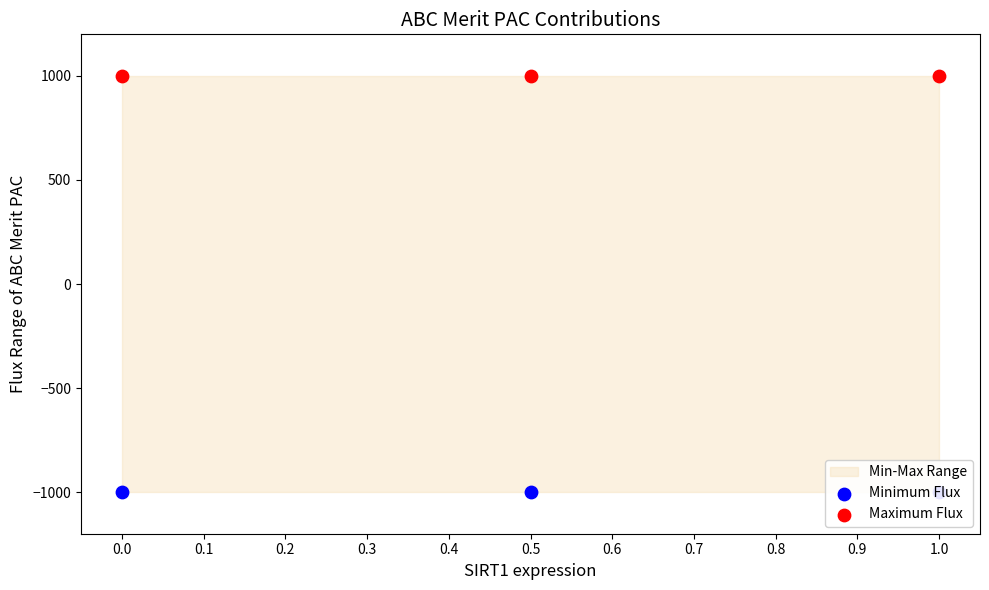

Which series has the largest total across all categories?

Maximum Flux